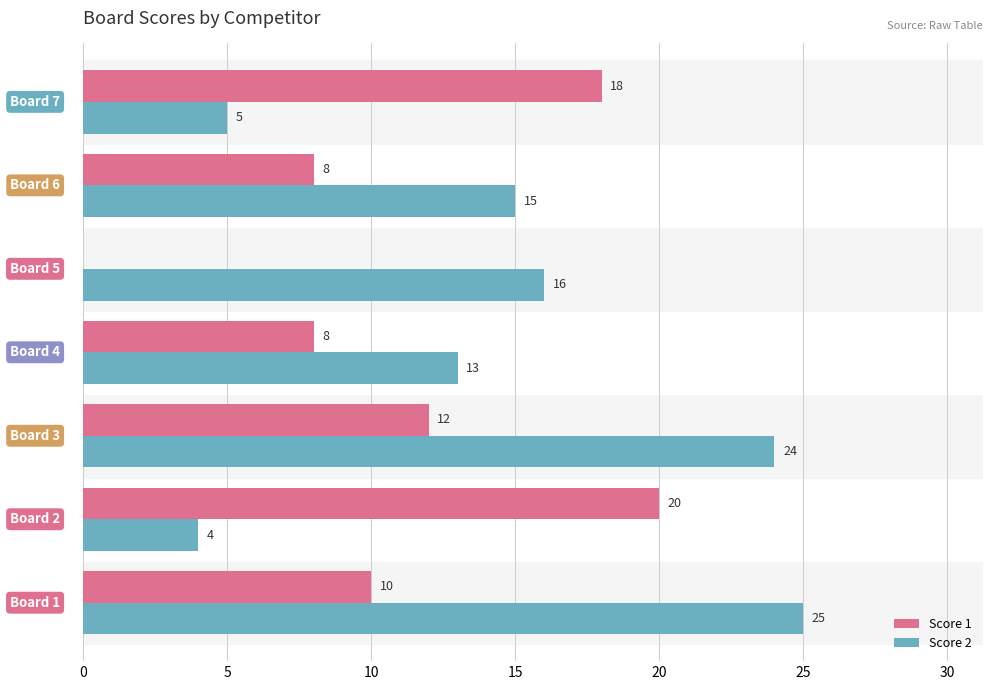

What is the maximum value for Score 2?

25